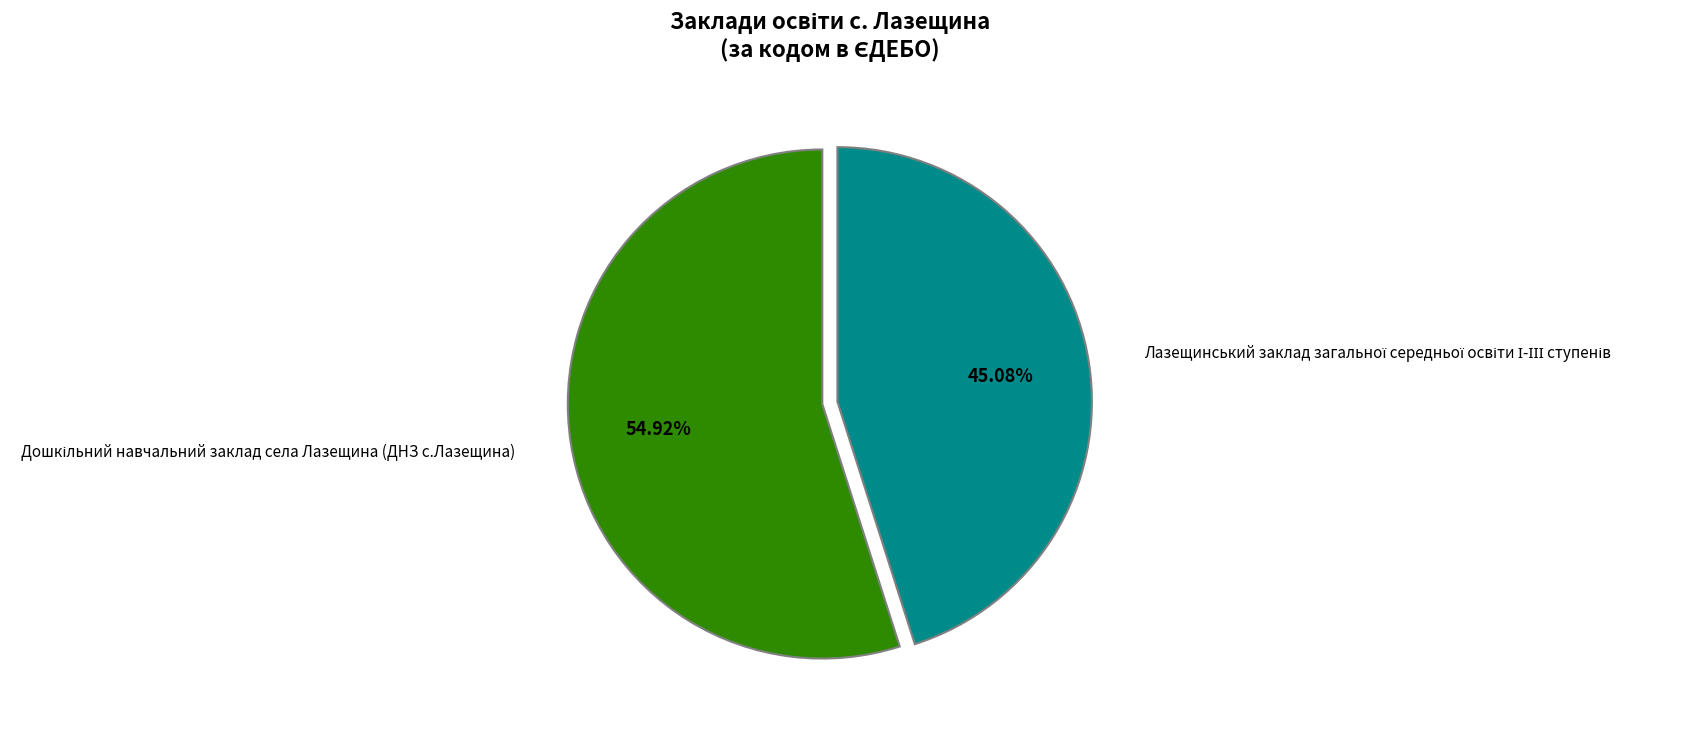

Is there a majority slice in this chart?

Yes